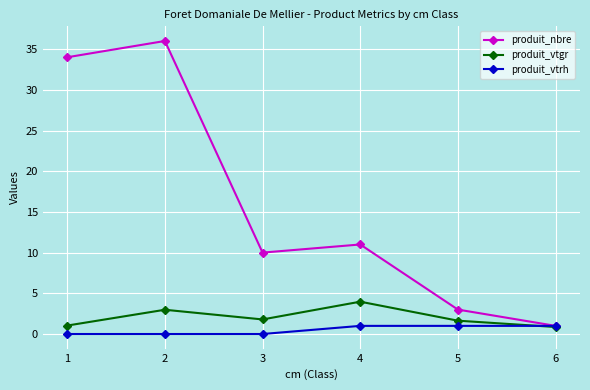

At which category does produit_nbre reach its first local valley?

3